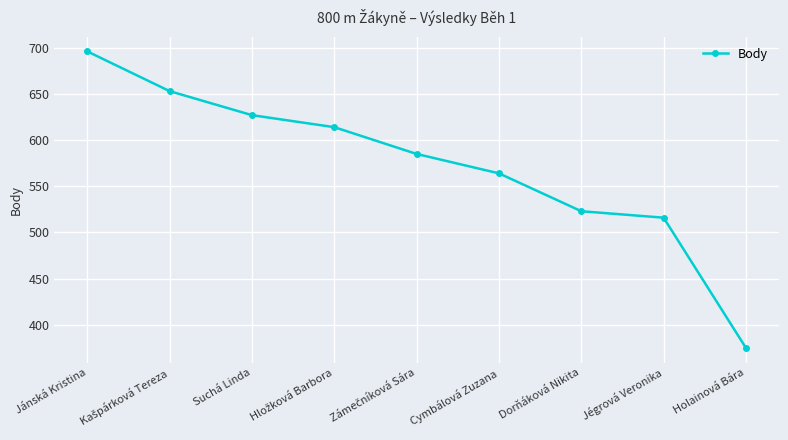

What is the change in value from Cymbálová Zuzana to Holainová Bára?

-189